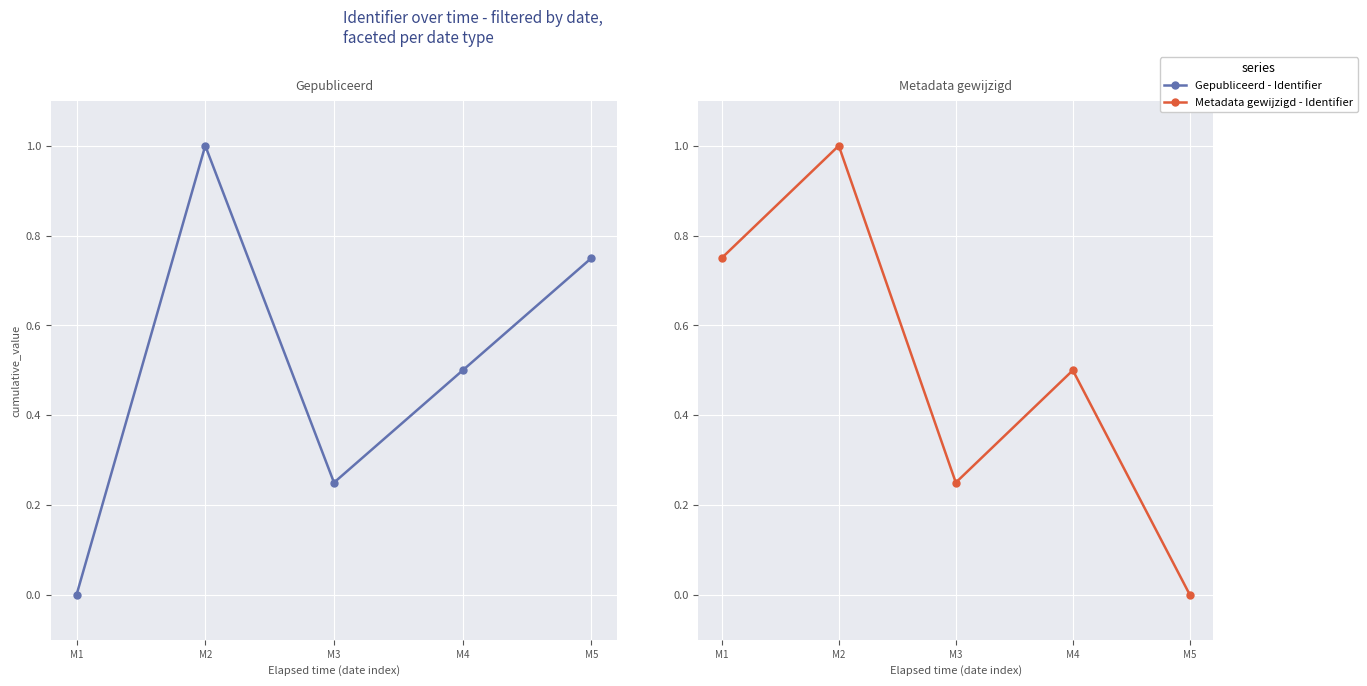

What is the sum of the Gepubliceerd - Identifier values at M1 and M5?

0.8